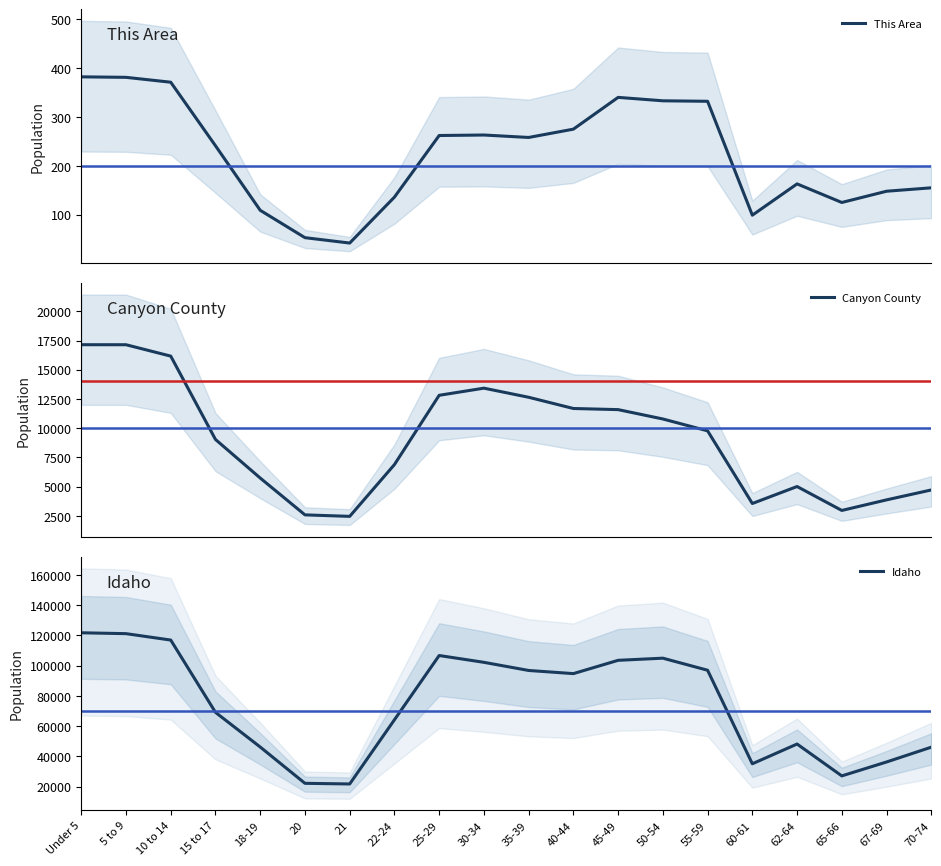

Reading left to right, list all the values displayed in this chart.

This Area: 382	381	371	241	109	53	42	136	262	263	258	275	340	333	332	99	163	125	148	155
Canyon County: 17143	17141	16167	9041	5743	2595	2467	6895	12818	13428	12649	11690	11593	10793	9779	3567	5018	2973	3877	4725
Idaho: 121772	121195	116955	69150	46209	22204	21776	64229	106734	102231	96845	94764	103560	104977	96997	35125	48191	27113	36315	46106